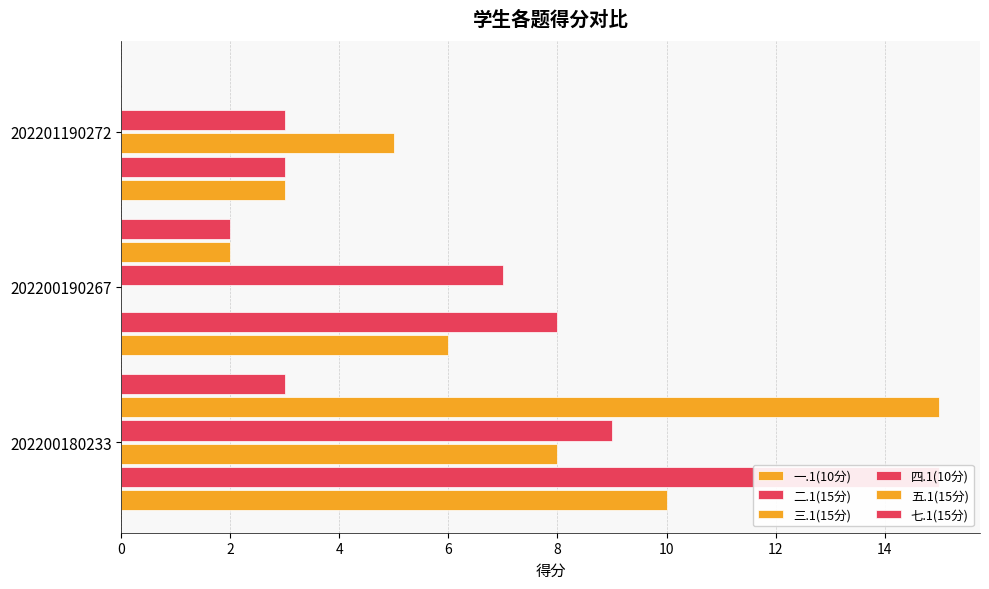

True or false: 七.1(15分) has a value of 0 at 202201190272.

True